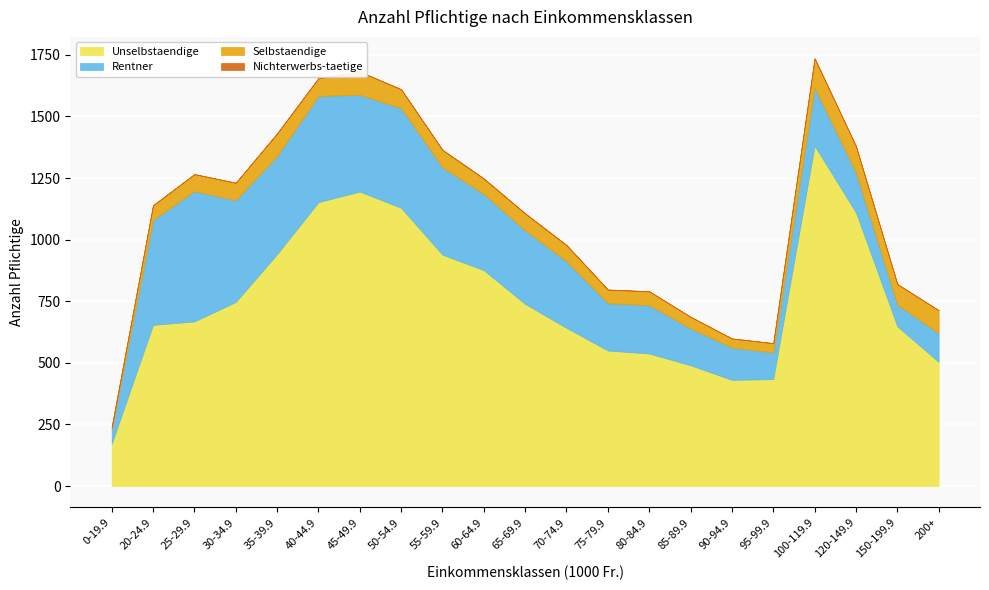

How many lines are shown in the chart?

4